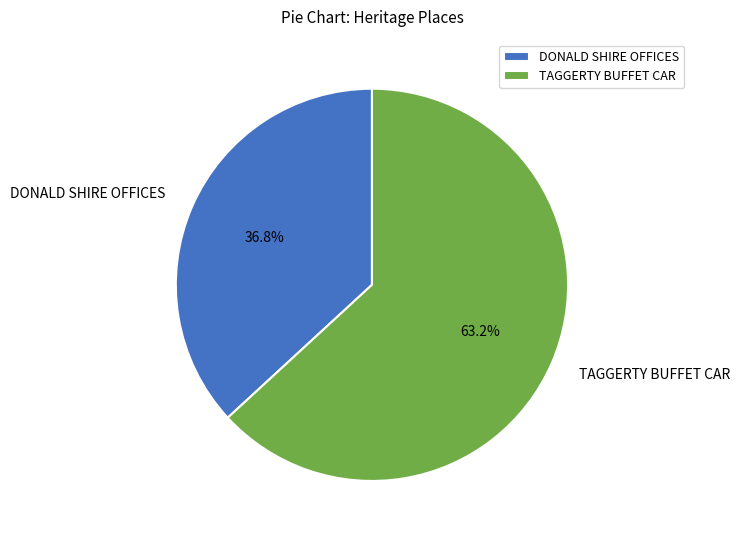

How much of the chart is everything except TAGGERTY BUFFET CAR?

36.8%